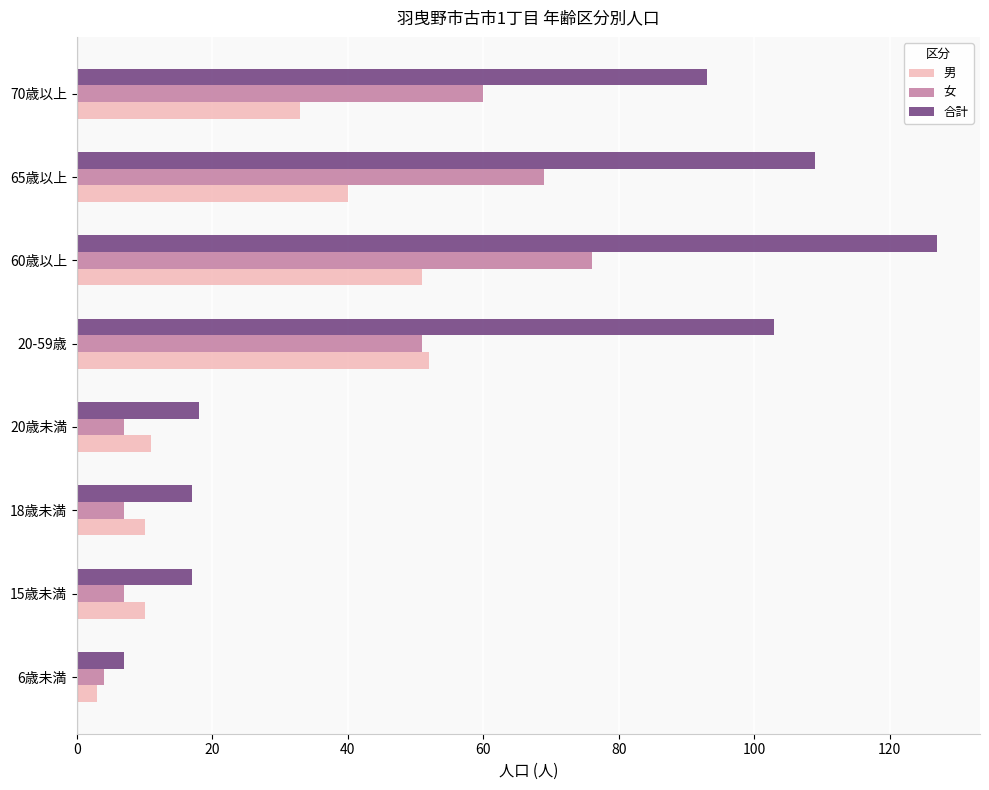

What is the sum of all 合計 values?

491